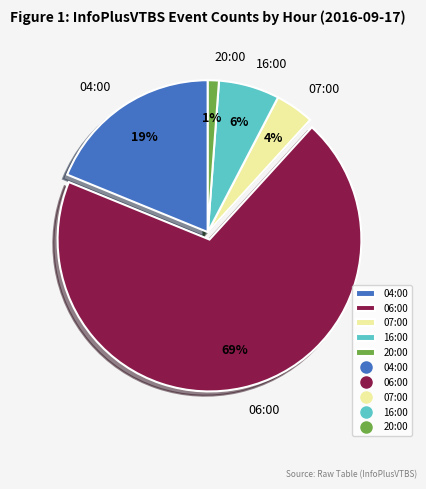

To the nearest percent, what is the average slice percentage?

20%